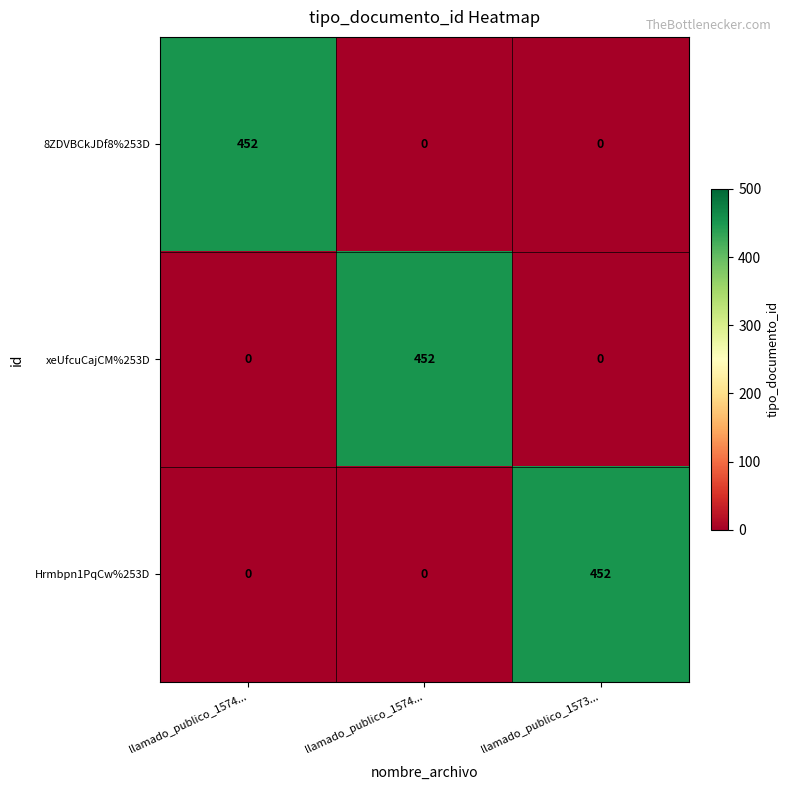

How many values in Hrmbpn1PqCw%253D are above zero?

1